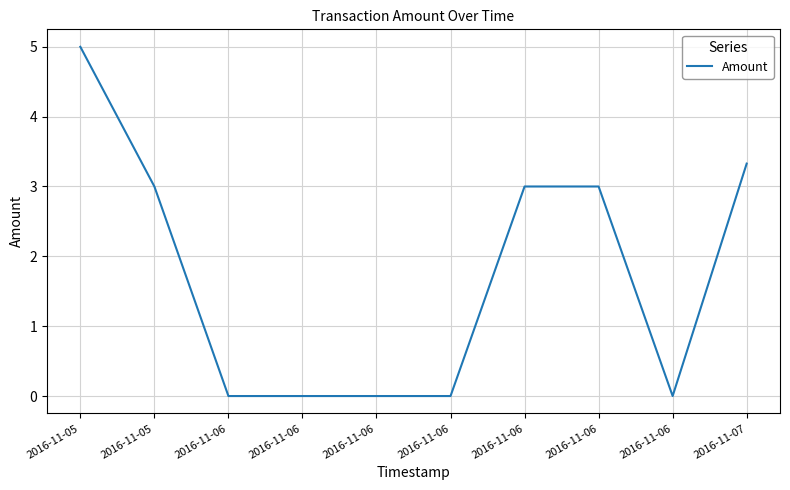

Reading right to left, what are all the values shown in this chart?

3.3	0.0	3.0	3.0	0.0	0.0	0.0	0.0	3.0	5.0